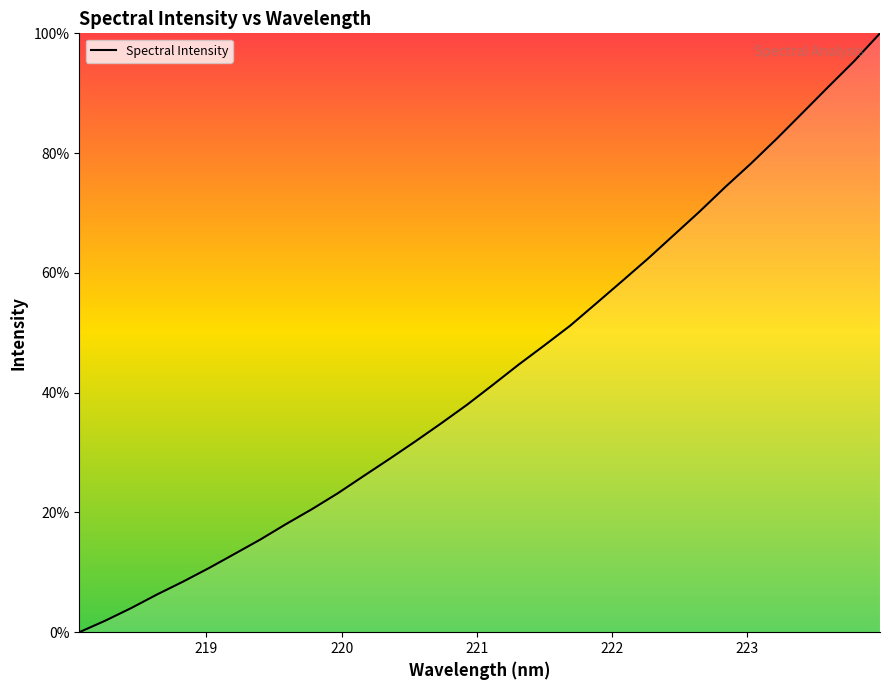

What is the difference between the maximum and minimum values?

100.0